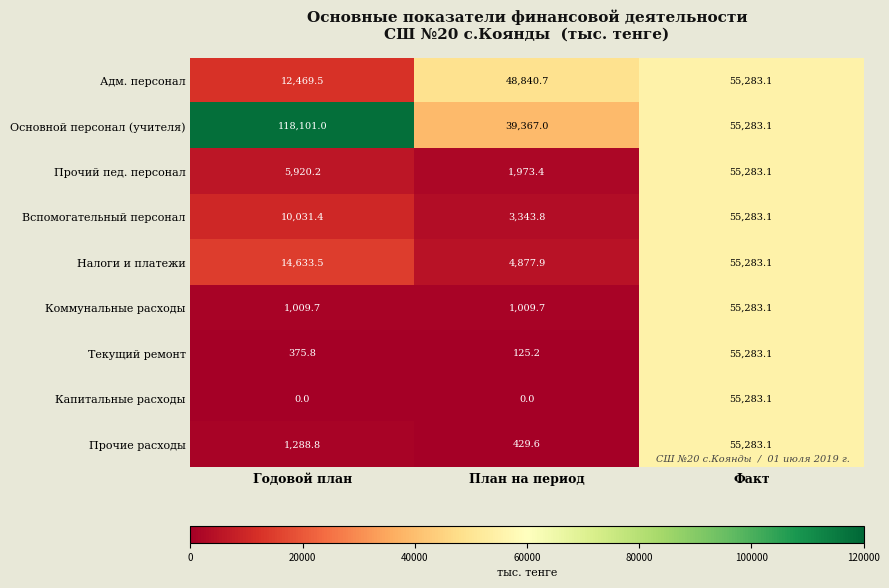

The value of Основной персонал (учителя) at Годовой план is 118101.0. True or false?

True